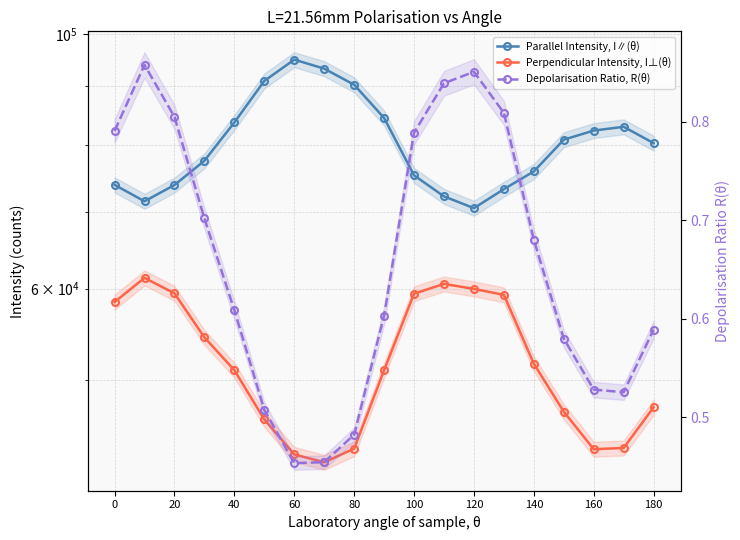

How many values in the Parallel Intensity, I∥(θ) series are below 80316?

9